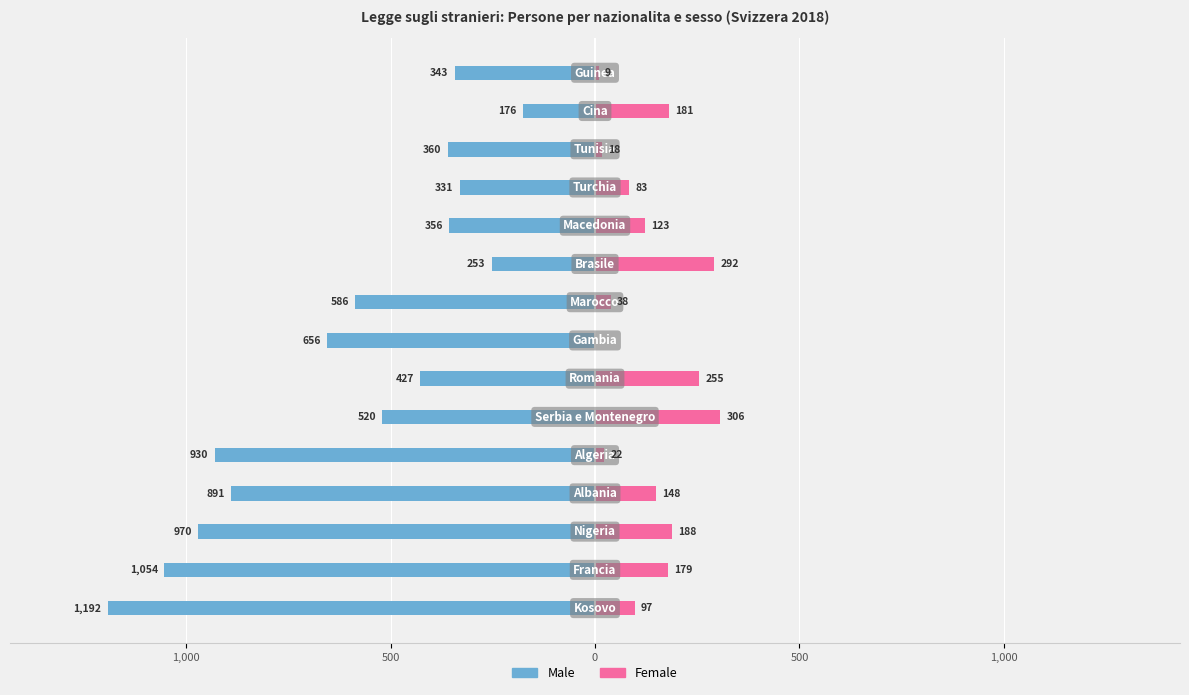

What is the label of the 4th bar from the right?

11